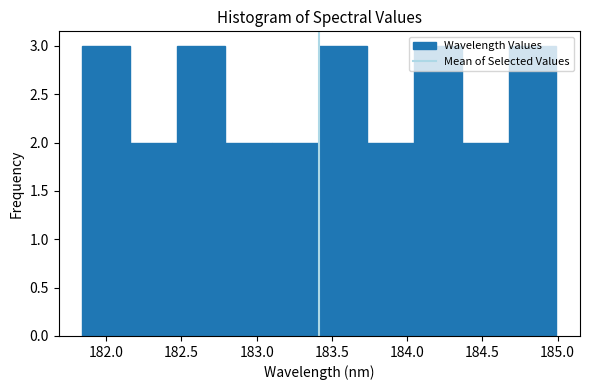

Reading left to right, list every bar in this chart as the range it spans on the x-axis followed by its height. Neither the bar edges nor the heights are printed on the chart, so give them approximately, as read against the axes.

181.85 to 182.15: 3
182.15 to 182.45: 2
182.45 to 182.80: 3
182.80 to 183.10: 2
183.10 to 183.40: 2
183.40 to 183.75: 3
183.75 to 184.05: 2
184.05 to 184.35: 3
184.35 to 184.70: 2
184.70 to 185.00: 3